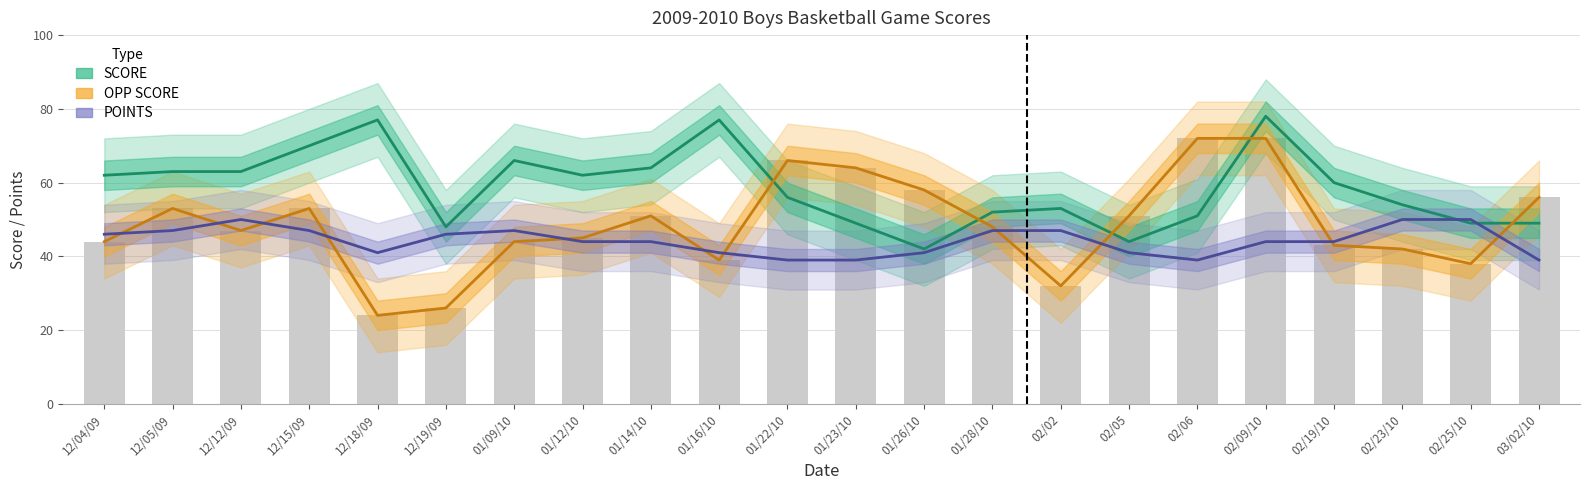

Reading right to left, extract all data points from this chart.

SCORE: 03/02/10=49	02/25/10=49	02/23/10=54	02/19/10=60	02/09/10=78	02/06=51	02/05=44	02/02=53	01/28/10=52	01/26/10=42	01/23/10=49	01/22/10=56	01/16/10=77	01/14/10=64	01/12/10=62	01/09/10=66	12/19/09=48	12/18/09=77	12/15/09=70	12/12/09=63	12/05/09=63	12/04/09=62
OPP SCORE: 03/02/10=56	02/25/10=38	02/23/10=42	02/19/10=43	02/09/10=72	02/06=72	02/05=51	02/02=32	01/28/10=48	01/26/10=58	01/23/10=64	01/22/10=66	01/16/10=39	01/14/10=51	01/12/10=45	01/09/10=44	12/19/09=26	12/18/09=24	12/15/09=53	12/12/09=47	12/05/09=53	12/04/09=44
POINTS: 03/02/10=39	02/25/10=50	02/23/10=50	02/19/10=44	02/09/10=44	02/06=39	02/05=41	02/02=47	01/28/10=47	01/26/10=41	01/23/10=39	01/22/10=39	01/16/10=41	01/14/10=44	01/12/10=44	01/09/10=47	12/19/09=46	12/18/09=41	12/15/09=47	12/12/09=50	12/05/09=47	12/04/09=46